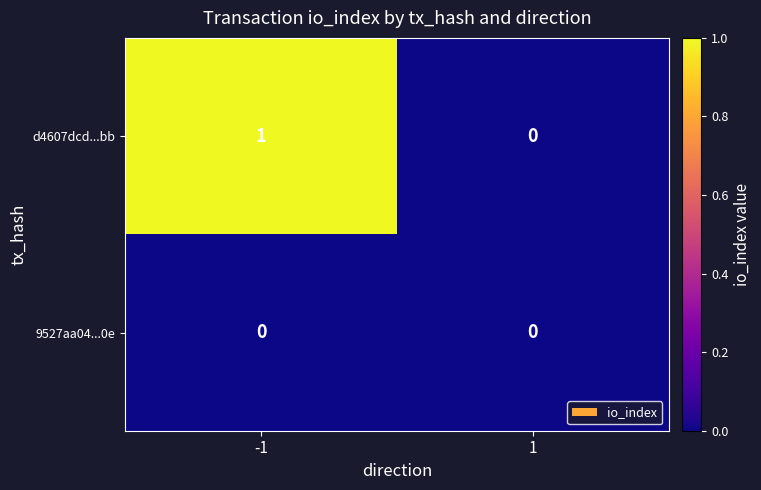

What is the difference between the highest and lowest values at -1?

1